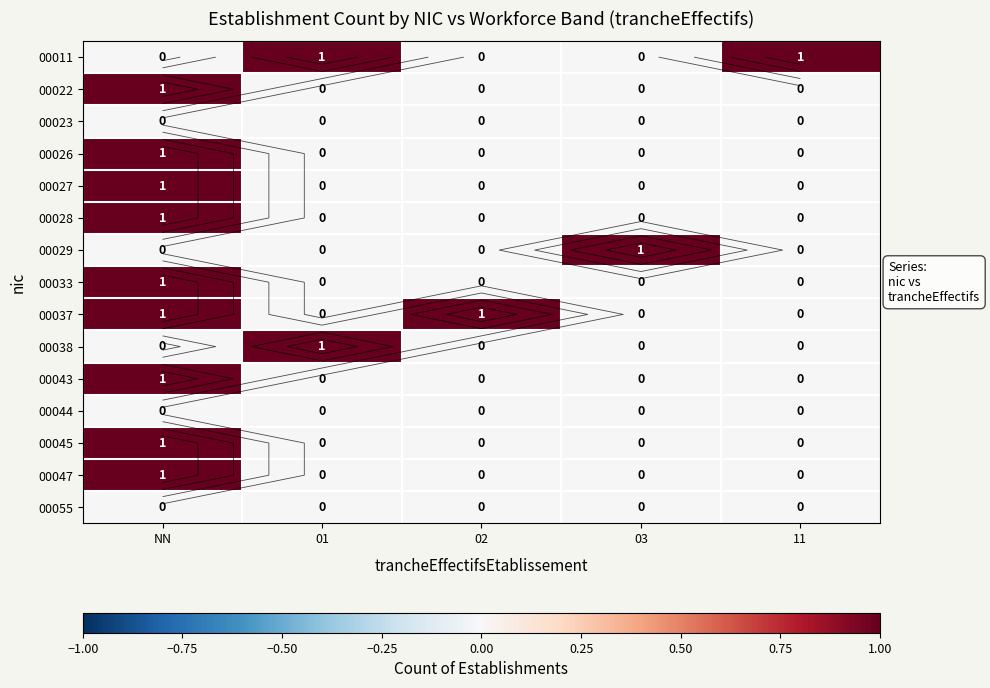

Which category has the lowest value in the 00029 series?

NN